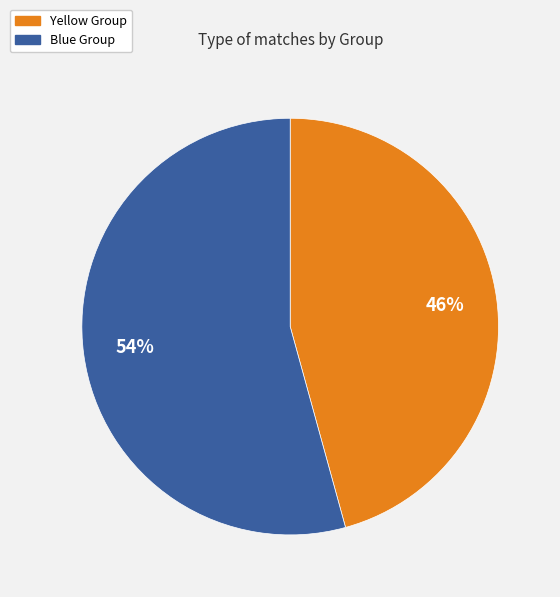

Which category has the biggest portion of the pie?

Blue